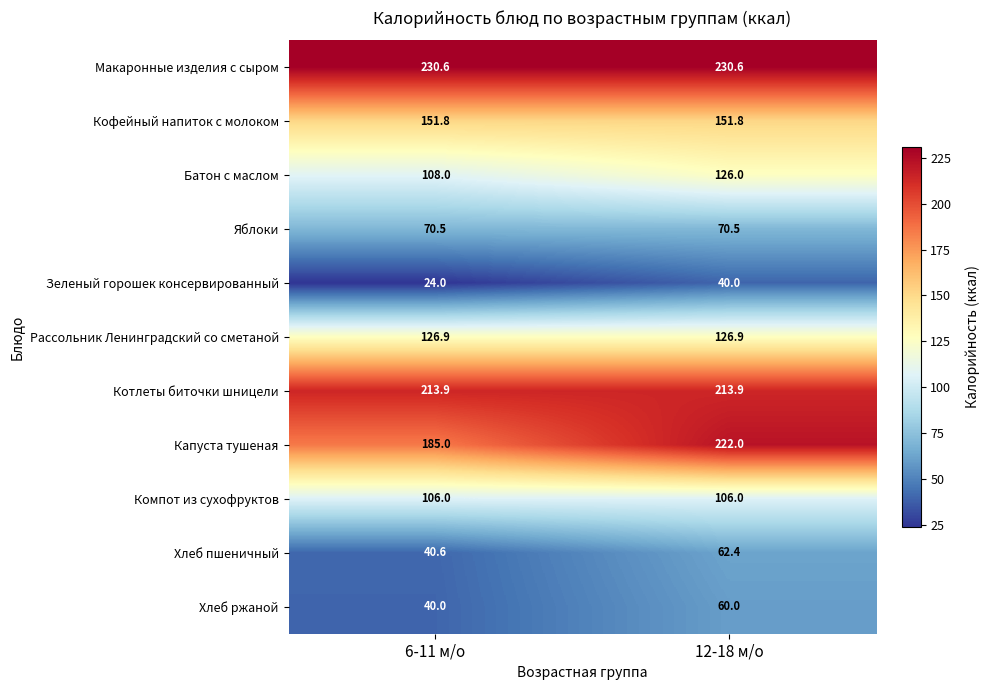

How many categories are shown in the chart?

2